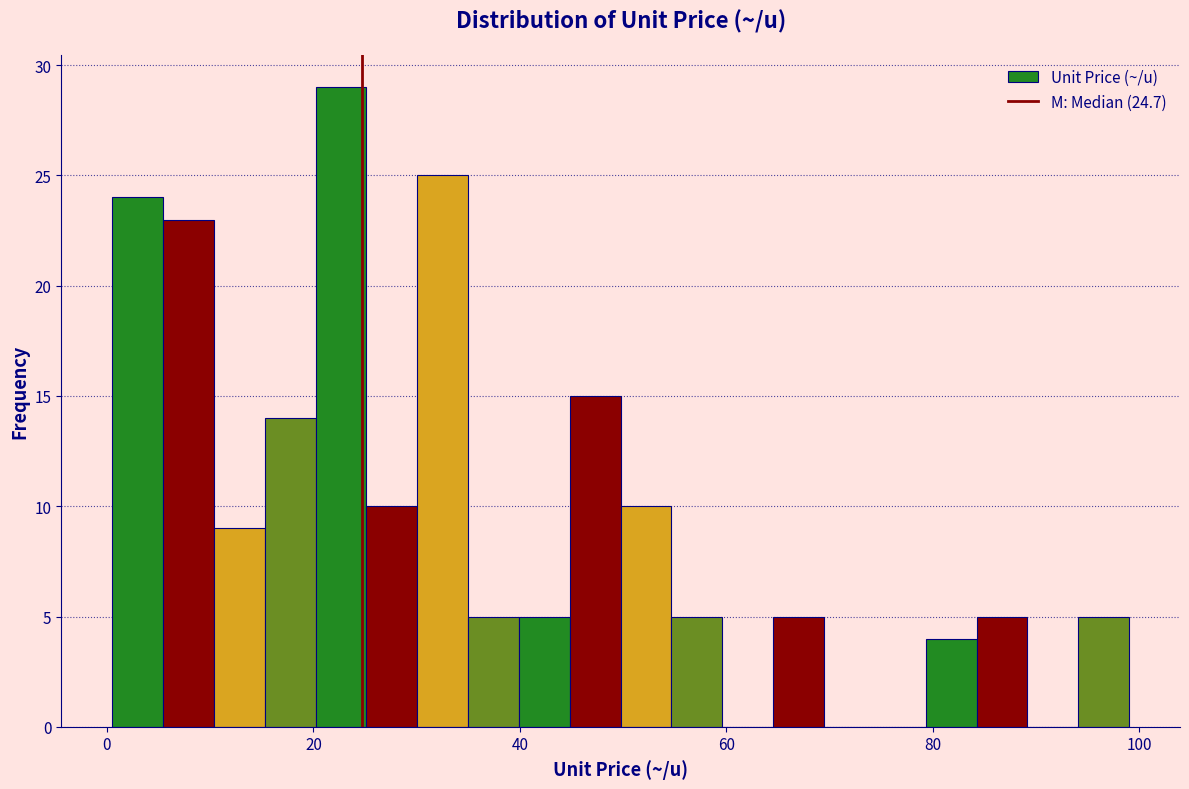

Read against the x-axis, roughly where is the centre of the tallest bar?

22